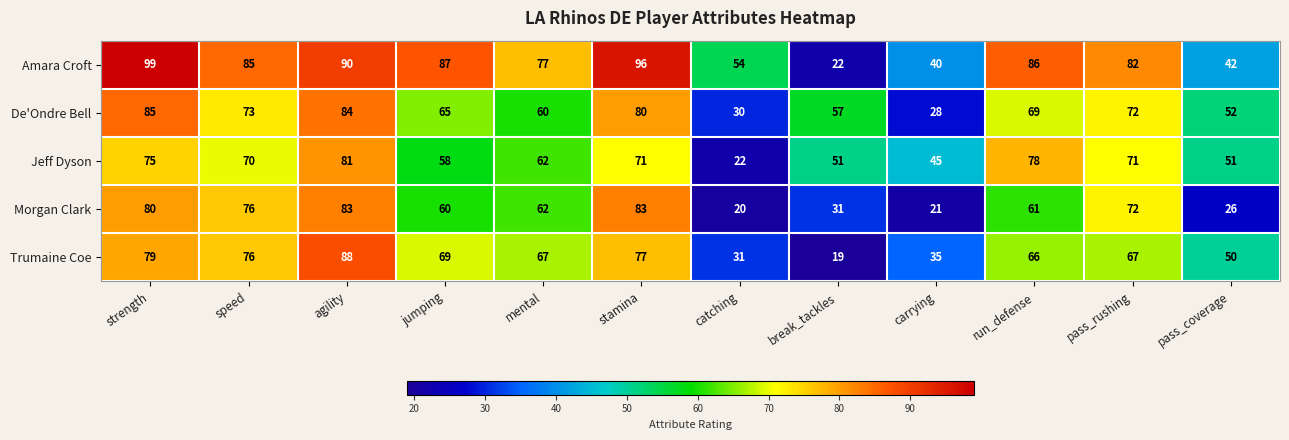

Rank the series by their maximum value, from highest to lowest.

Amara Croft, Trumaine Coe, De'Ondre Bell, Morgan Clark, Jeff Dyson